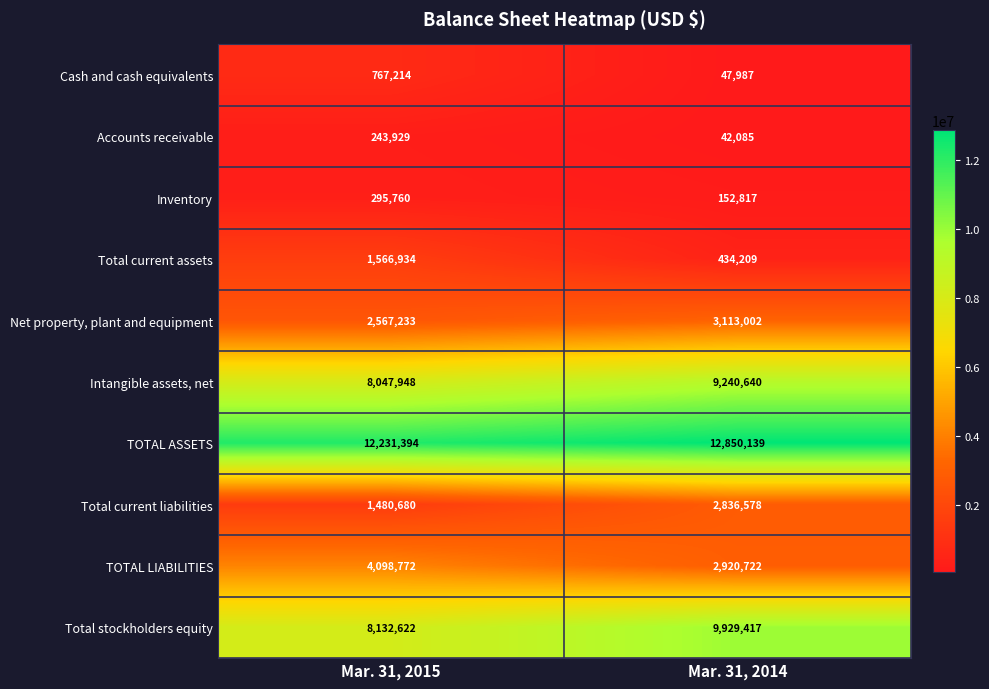

Which series changed the most between Mar. 31, 2015 and Mar. 31, 2014?

Total stockholders equity